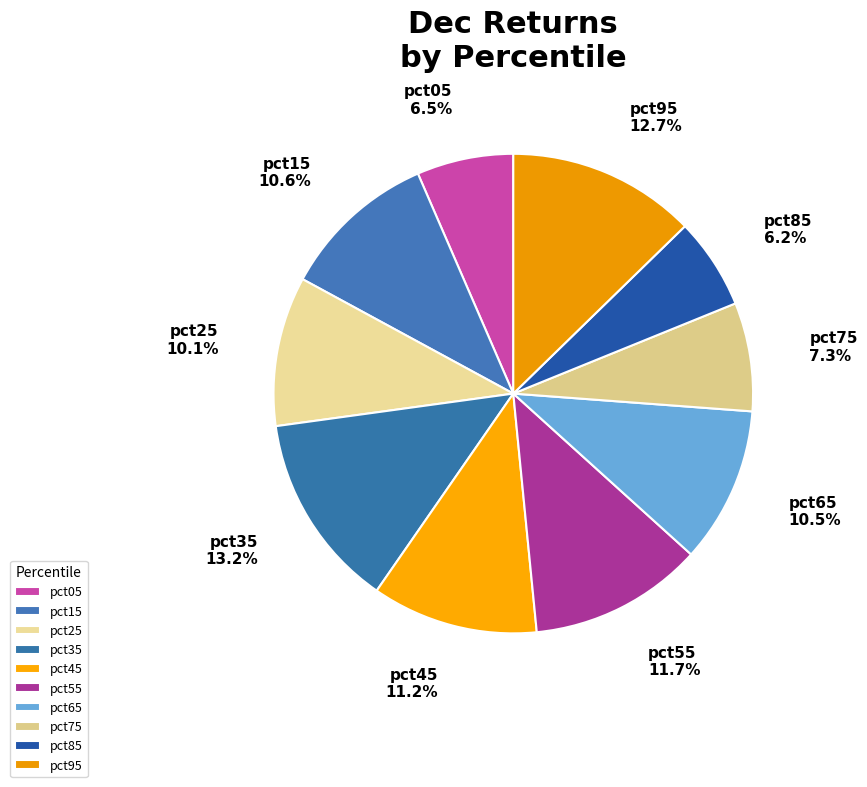

Is there any slice that represents more than half of the pie?

No